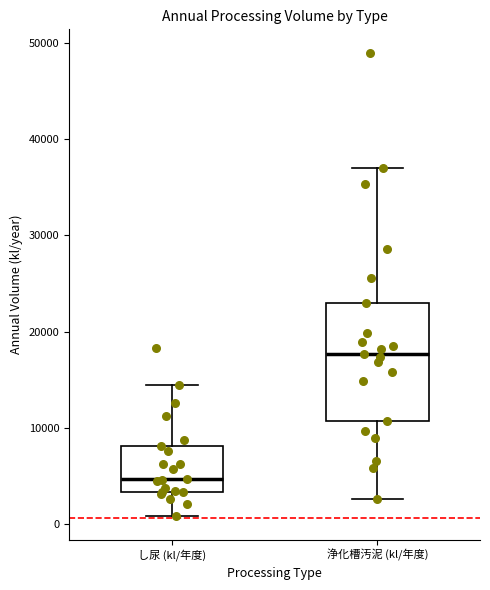

Where is the lower edge of the box for 浄化槽汚泥 (kl/年度) on the y-axis? The values are not printed on the chart, so give them approximately, as read against the axis.

11000